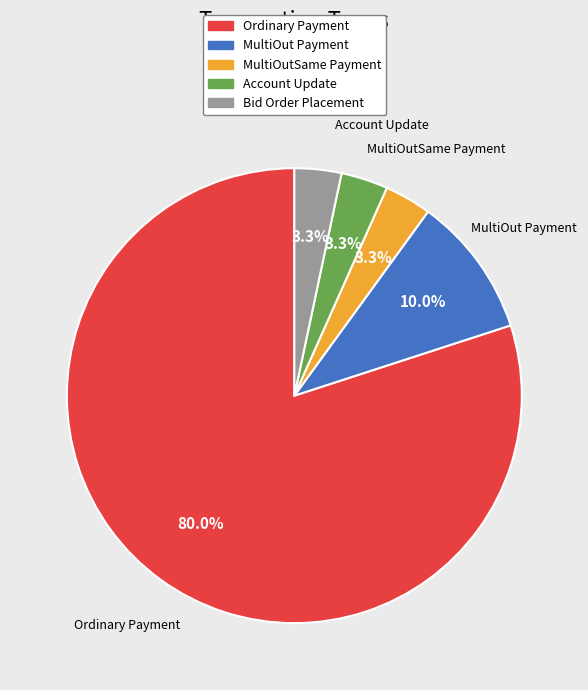

To the nearest percent, what portion does Account Update represent?

3%